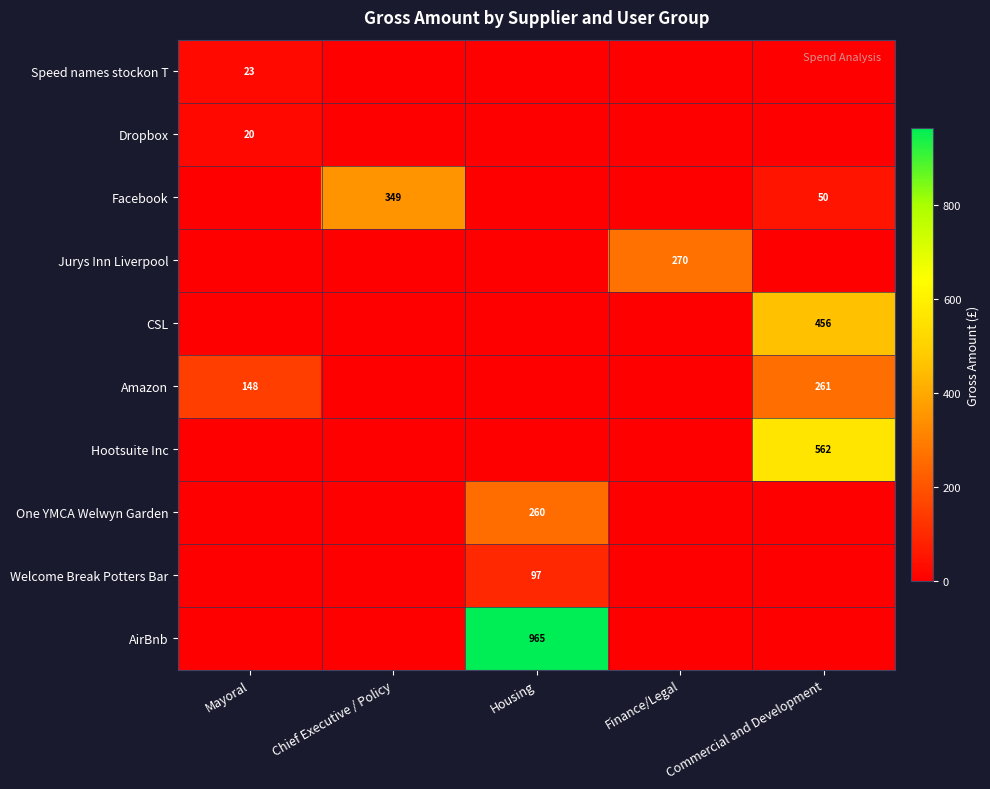

The AirBnb series shows 495 at Housing. True or false?

False